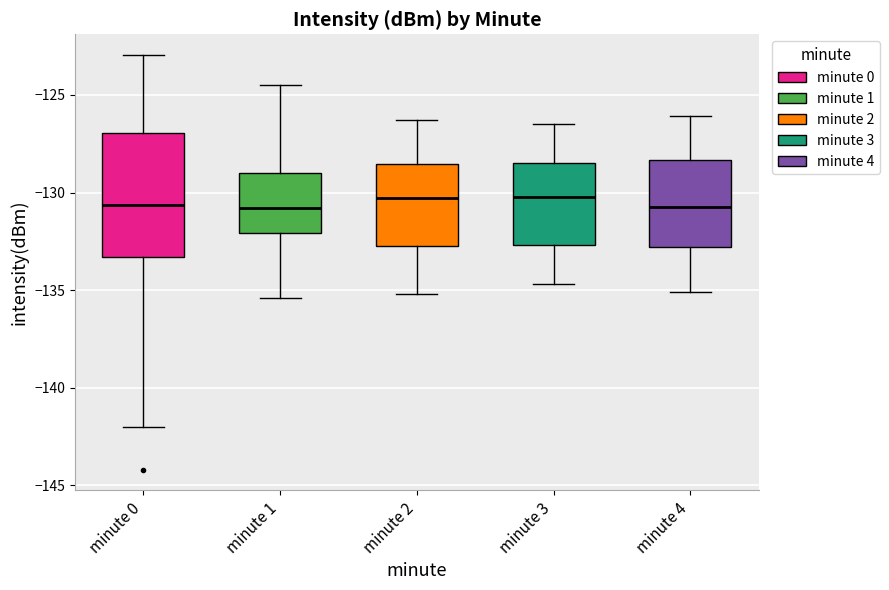

Reading left to right, read every box against the y-axis: the position of its median line, the range the box covers, and the ends of its whiskers. The values are not printed on the chart, so give them approximately, as read against the axis.

minute 0: median -130.5, box -133.5 to -127.0, whiskers -142.0 to -123.0
minute 1: median -131.0, box -132.0 to -129.0, whiskers -135.5 to -124.5
minute 2: median -130.5, box -132.5 to -128.5, whiskers -135.0 to -126.5
minute 3: median -130.0, box -132.5 to -128.5, whiskers -134.5 to -126.5
minute 4: median -130.5, box -133.0 to -128.5, whiskers -135.0 to -126.0